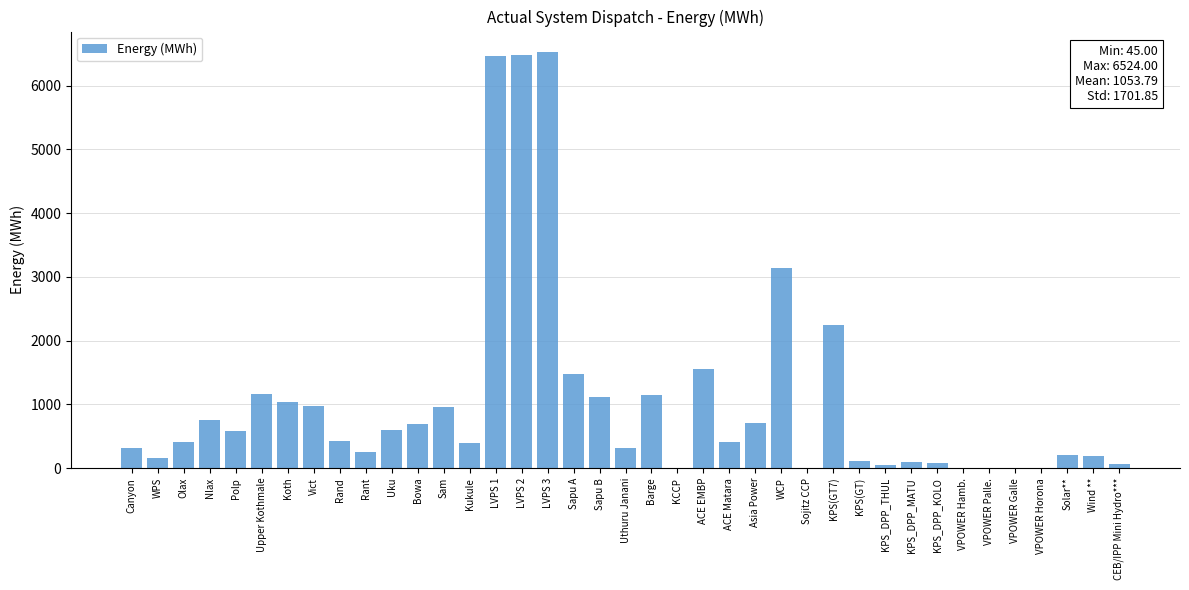

Which has a higher value, Uthuru Janani or Nlax?

Nlax